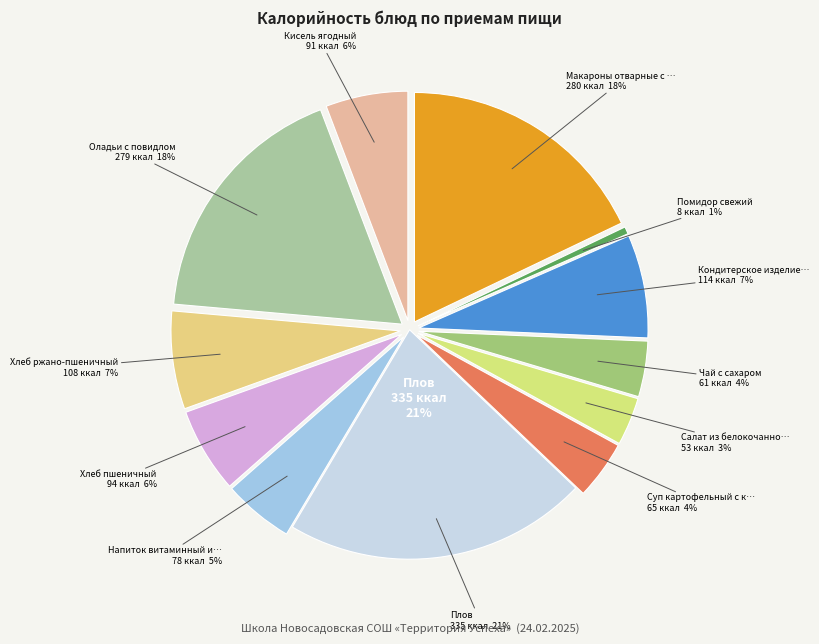

True or false: Салат из белокочанной капусты accounts for 12% of the total.

False